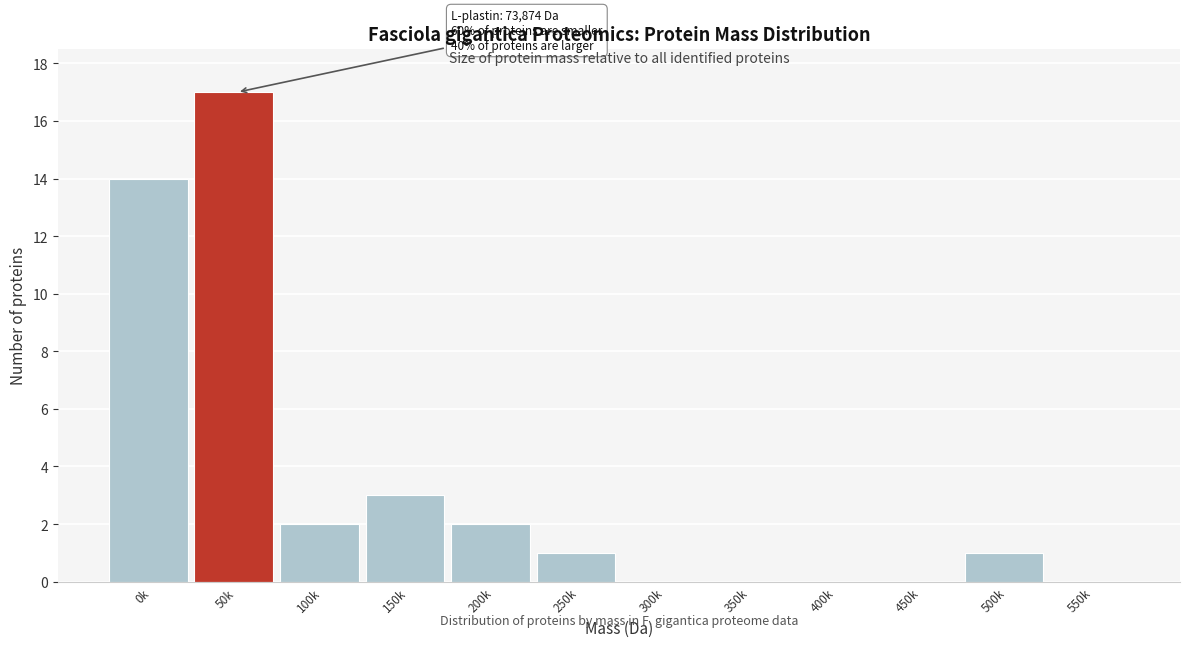

Reading right to left, list all the values displayed in this chart.

550k=0	500k=1	450k=0	400k=0	350k=0	300k=0	250k=1	200k=2	150k=3	100k=2	50k=17	0k=14